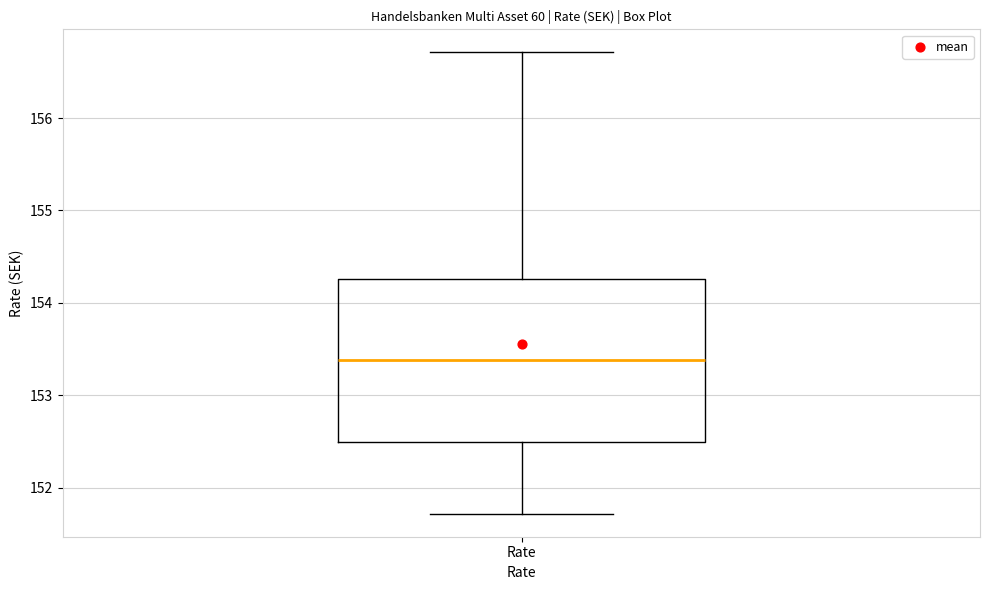

Read this box plot against the y-axis: the position of the median line, the range covered by the box, and the ends of both whiskers. The values are not printed on the chart, so give them approximately, as read against the axis.

median 153.4, box 152.5 to 154.3, whiskers 151.7 to 156.7